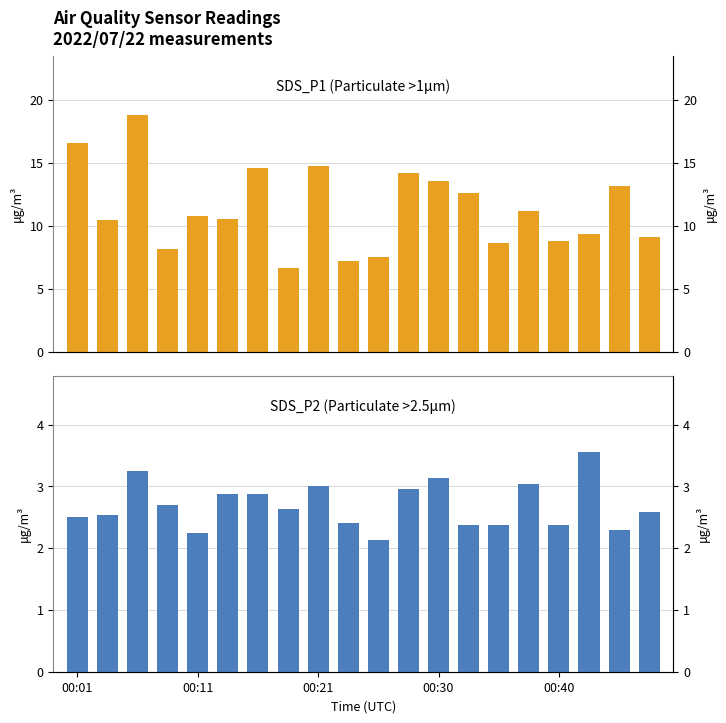

How many bars are there in each group?

2